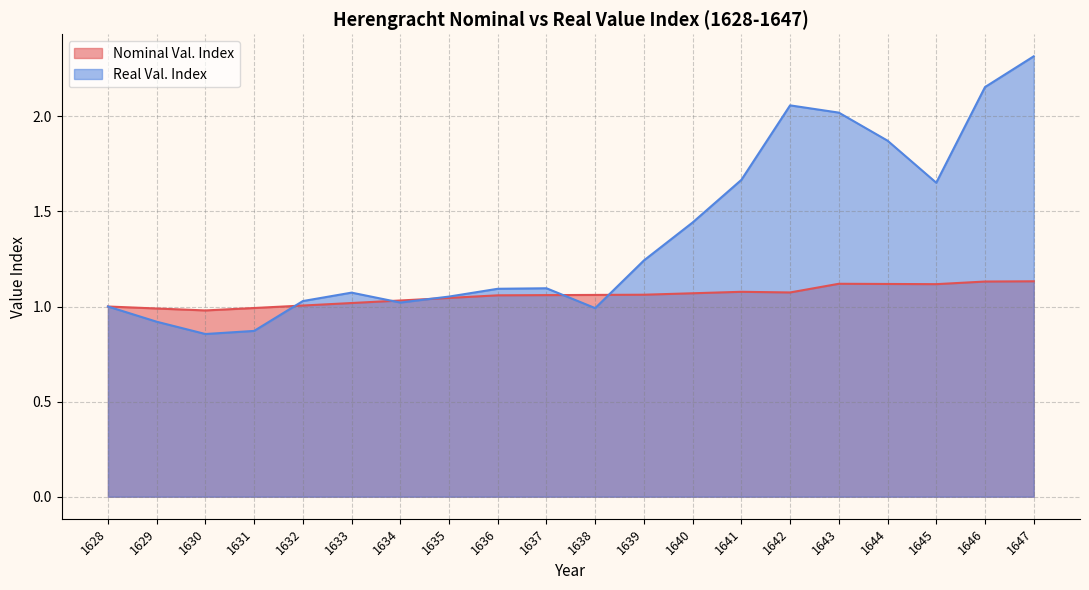

What are all the series names shown in the legend?

Nominal Val. Index, Real Val. Index